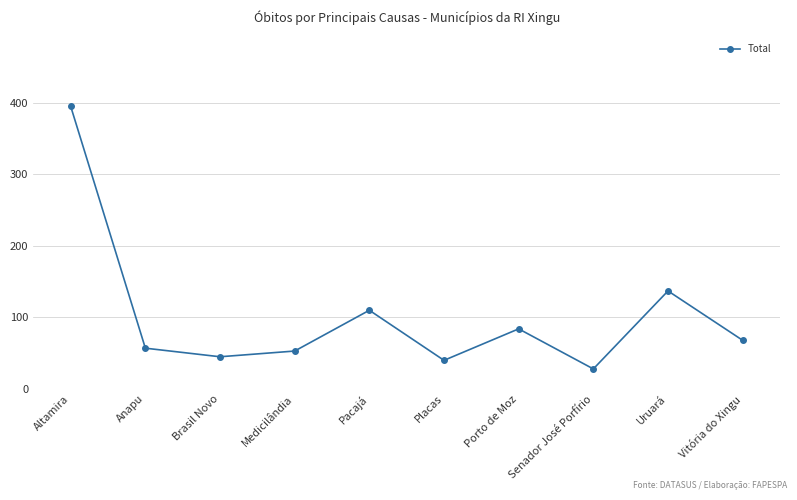

What is the ratio of the value at Brasil Novo to the value at Vitória do Xingu?

0.7